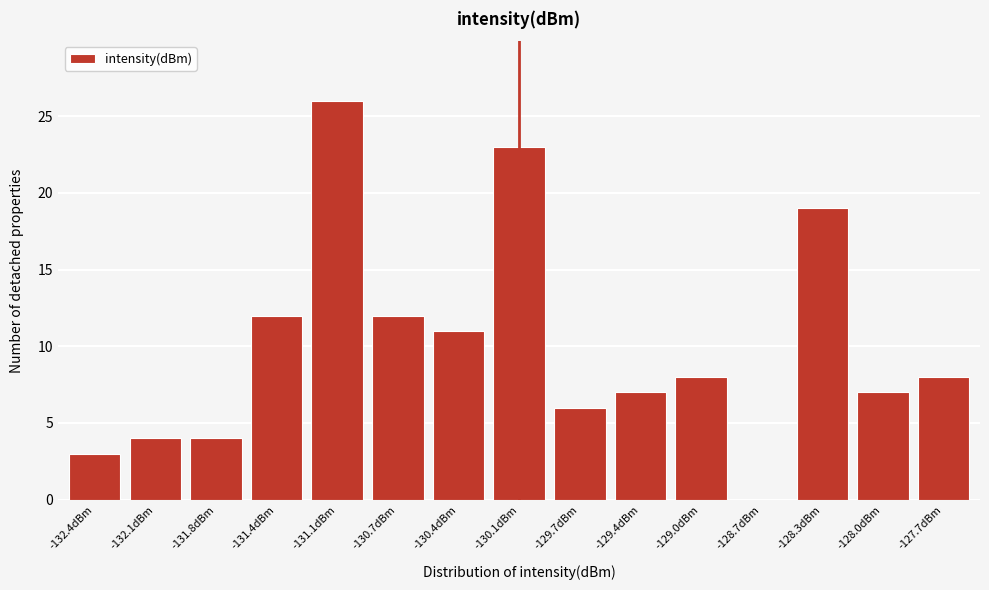

Reading left to right, list all the values displayed in this chart.

-132.4dBm=3	-132.1dBm=4	-131.8dBm=4	-131.4dBm=12	-131.1dBm=26	-130.7dBm=12	-130.4dBm=11	-130.1dBm=23	-129.7dBm=6	-129.4dBm=7	-129.0dBm=8	-128.7dBm=0	-128.3dBm=19	-128.0dBm=7	-127.7dBm=8